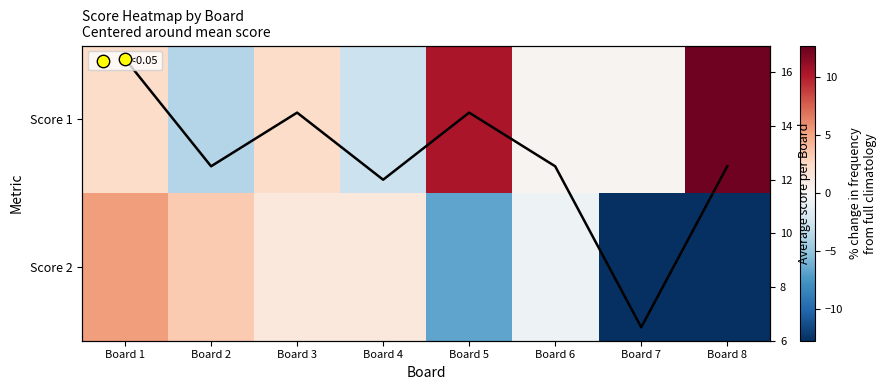

What is the average value of the Score 2 series?

-2.7